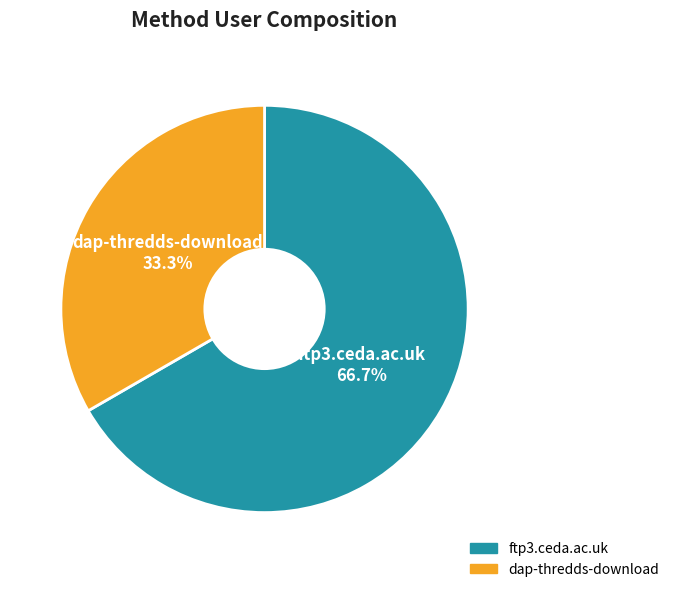

Count the number of slices in the pie.

2